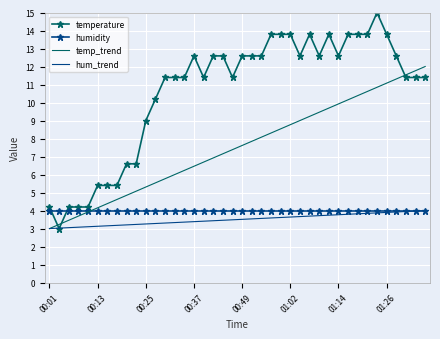

What is the label of the 6th point from the right?

01:24